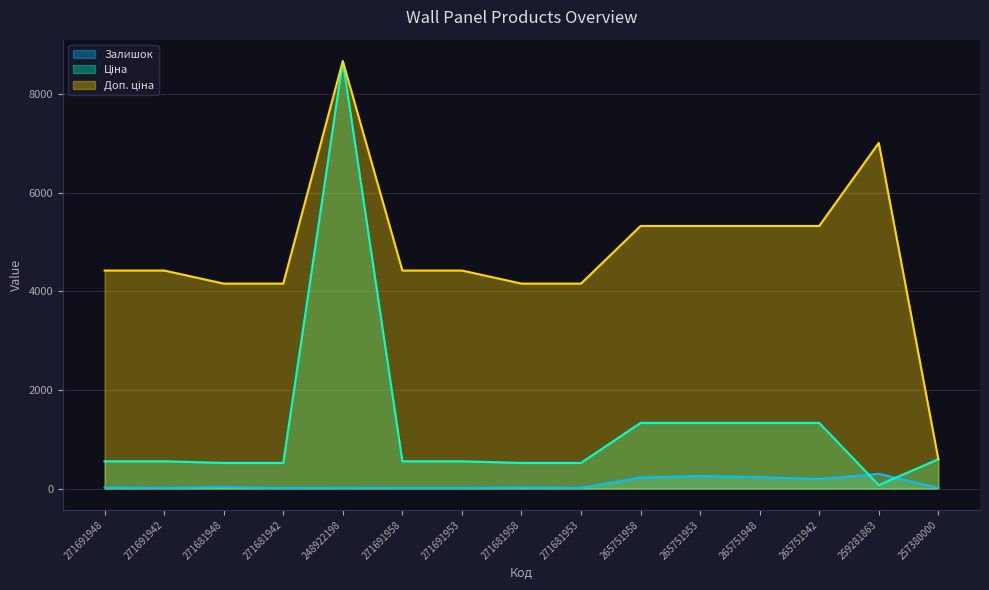

Which has a higher value, 271691958 or 271691942?

271691942